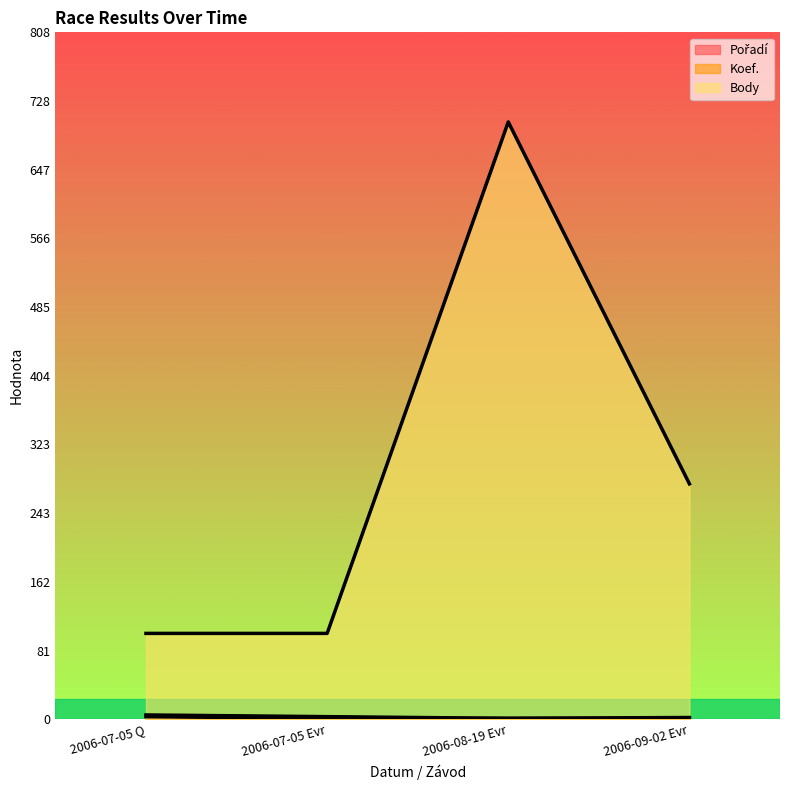

What is the average value of the Koef. series?

2